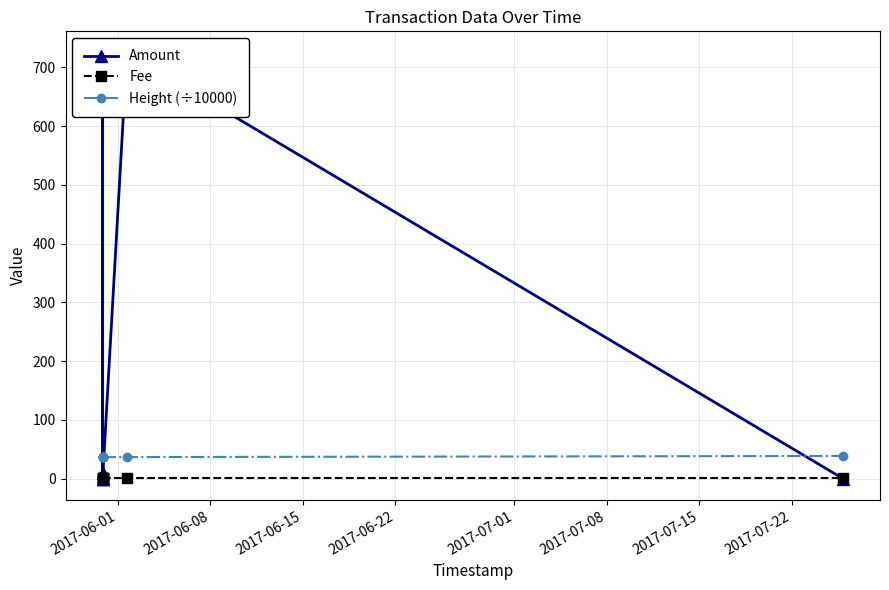

Read the Height (÷10000) value at 2017-07-08.

36.6